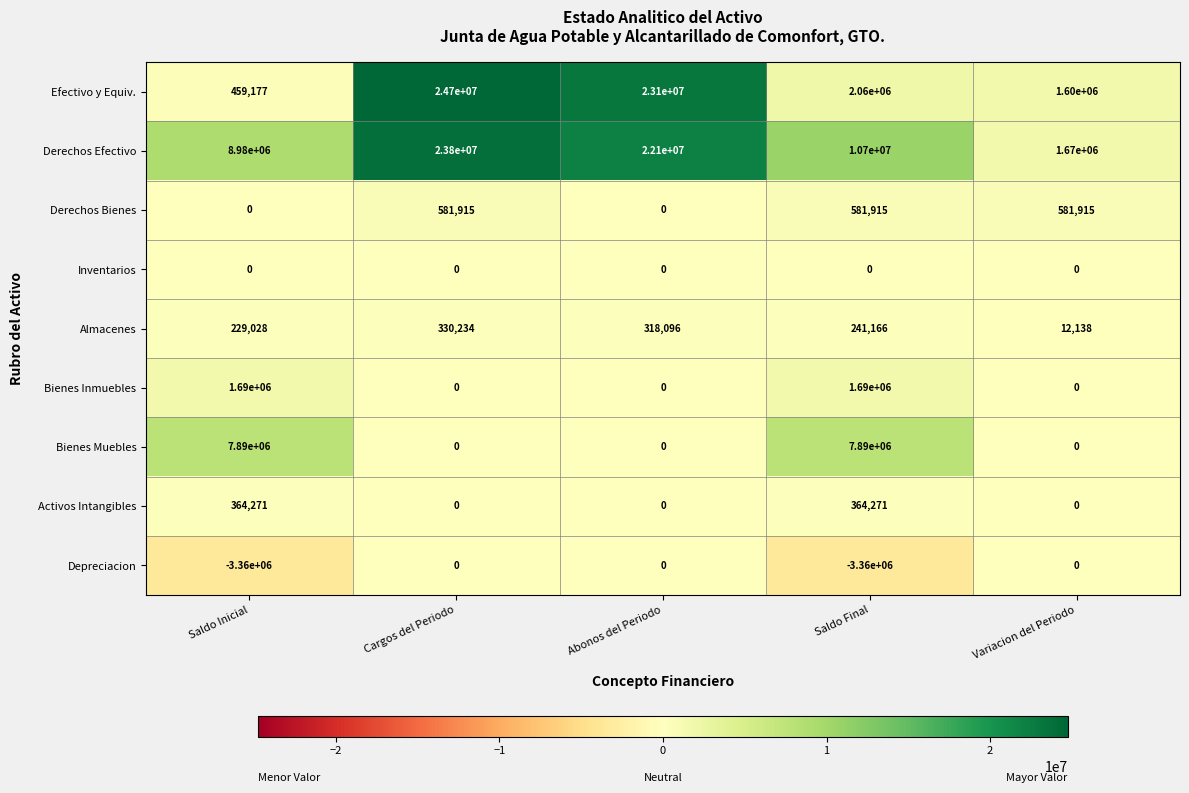

What is the highest value of the Efectivo y Equiv. series?

24700000